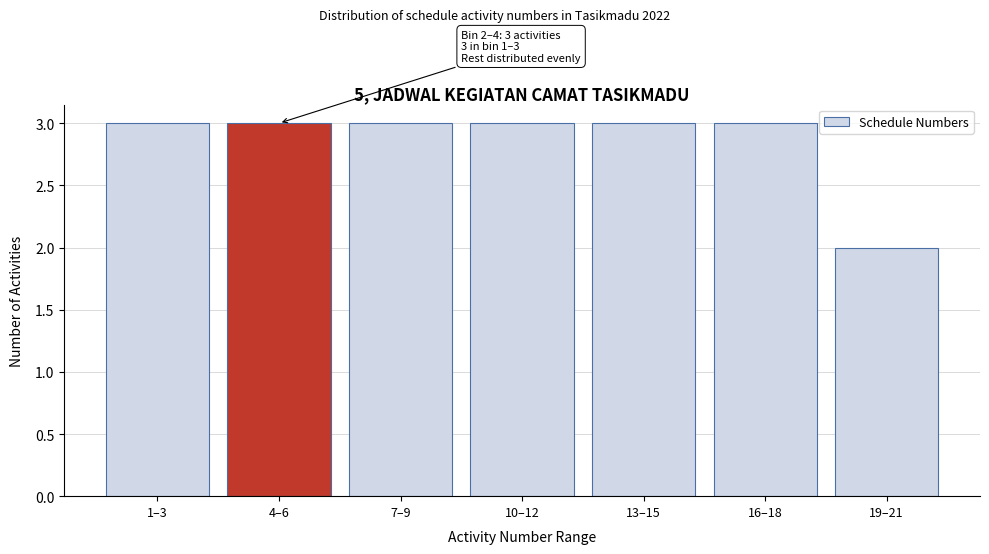

Reading left to right, extract all data points from this chart.

1–3=3	4–6=3	7–9=3	10–12=3	13–15=3	16–18=3	19–21=2